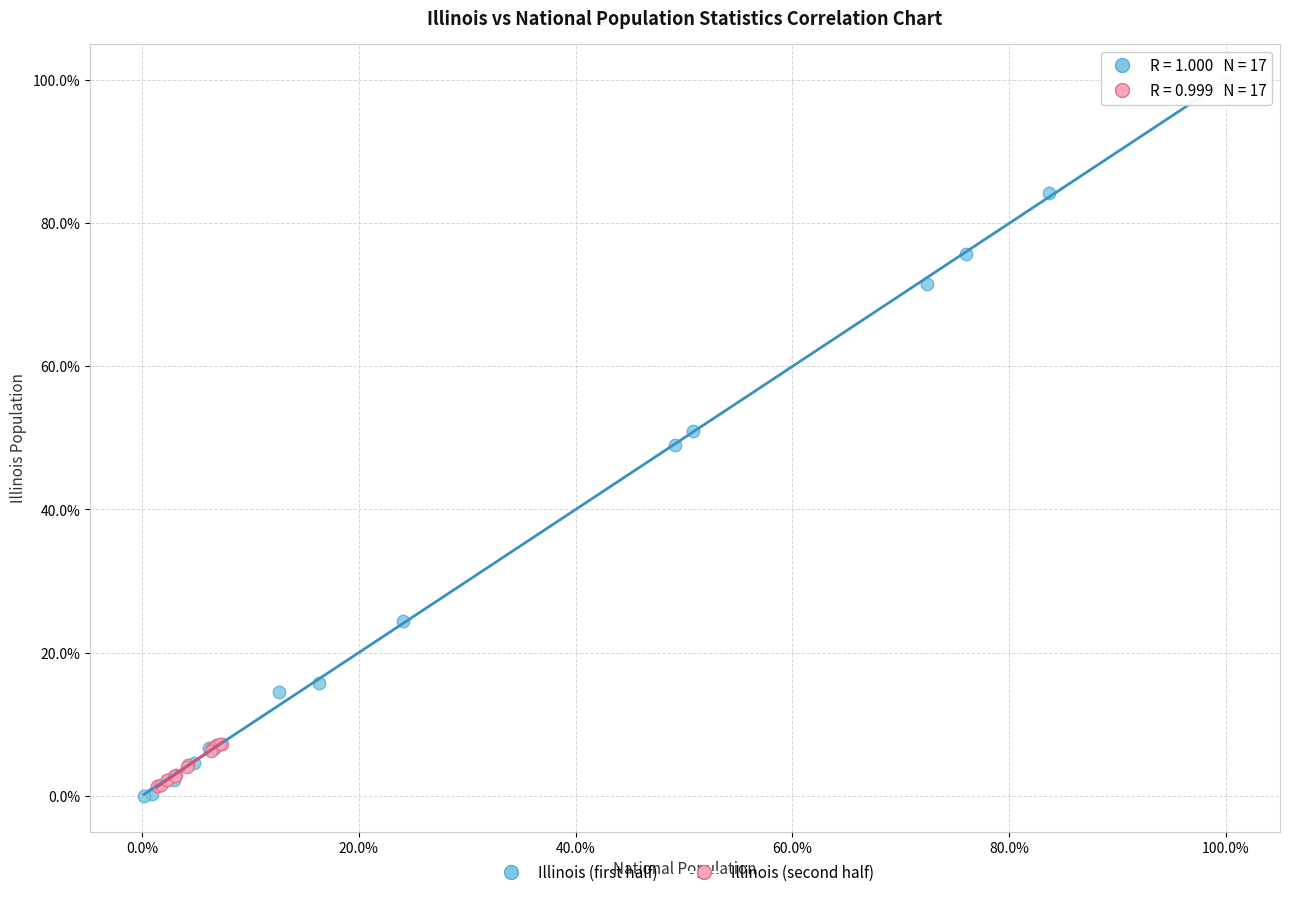

Which series contains the highest Y value?

Illinois (first half)